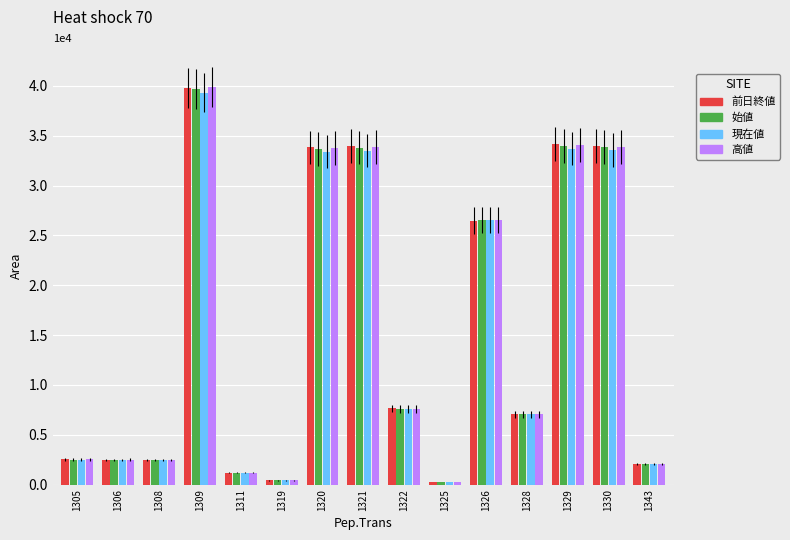

Which series has the largest range (max minus min)?

高値